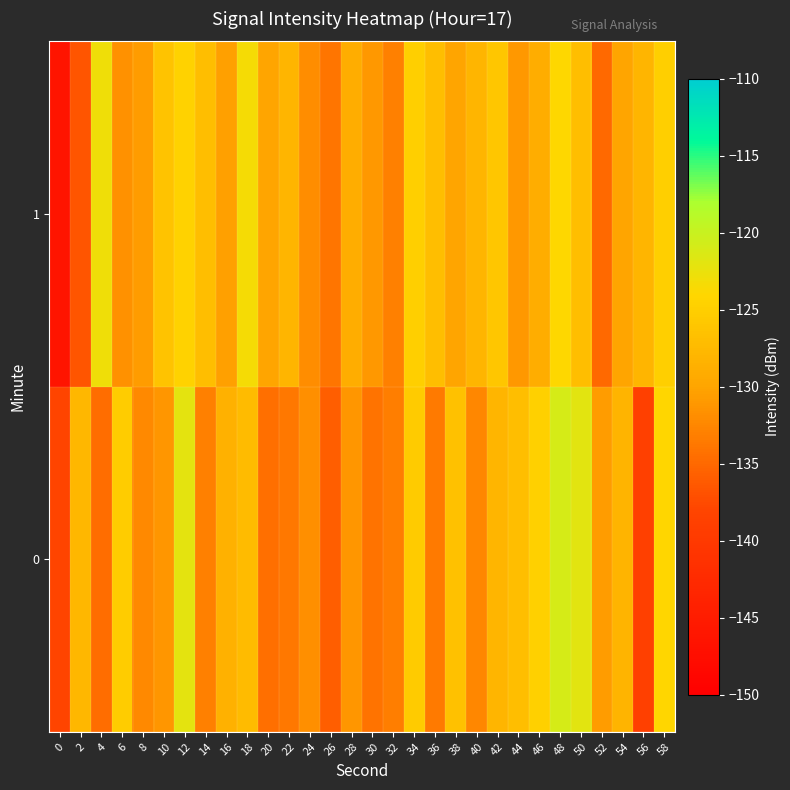

At 6, list the series in order from smallest to largest.

1, 0